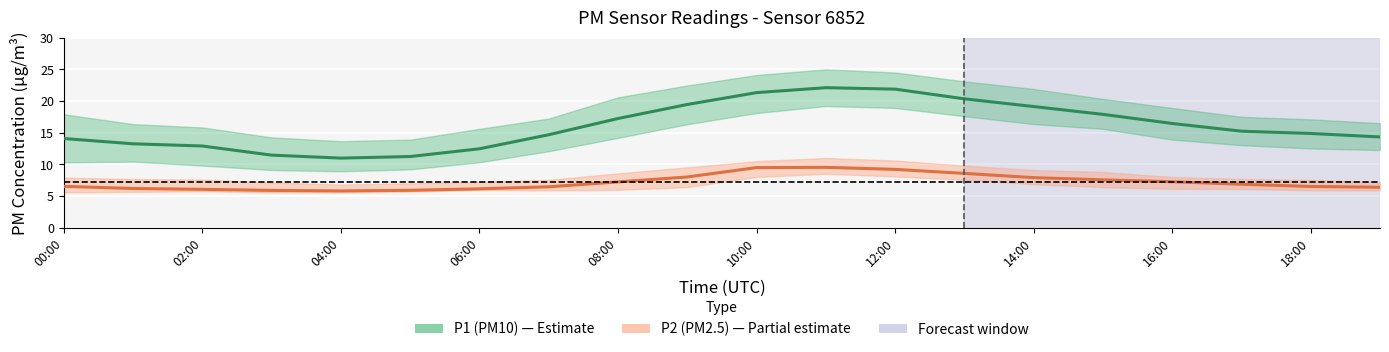

How many data points does each series have?

20